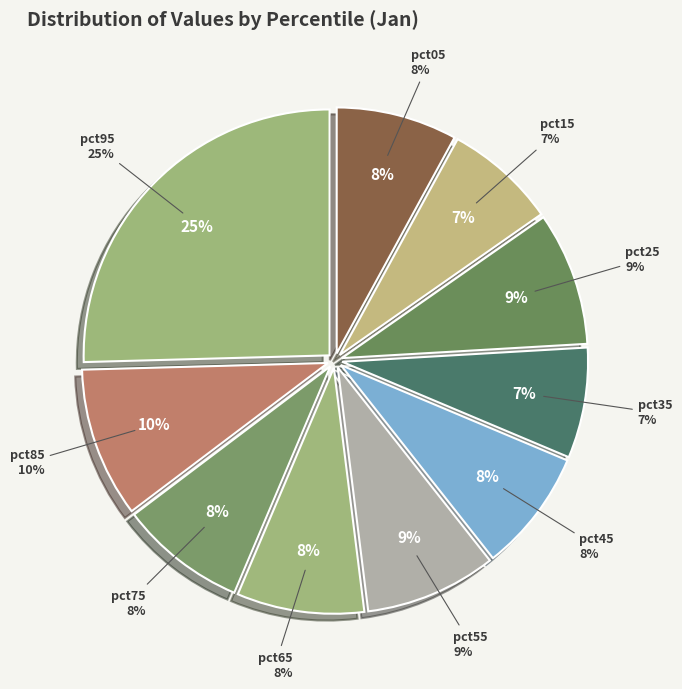

How much of the chart is everything except pct55?

91.4%